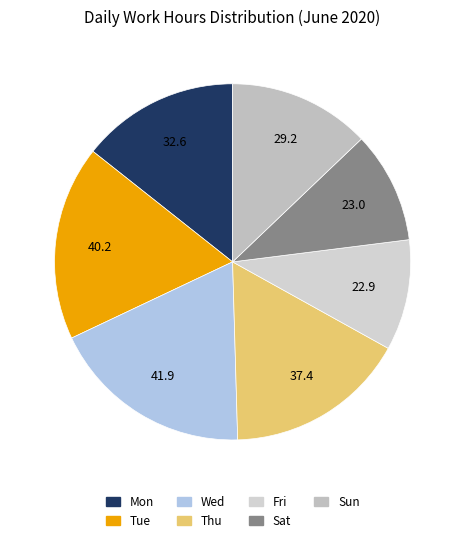

How many slices are in this pie chart?

7